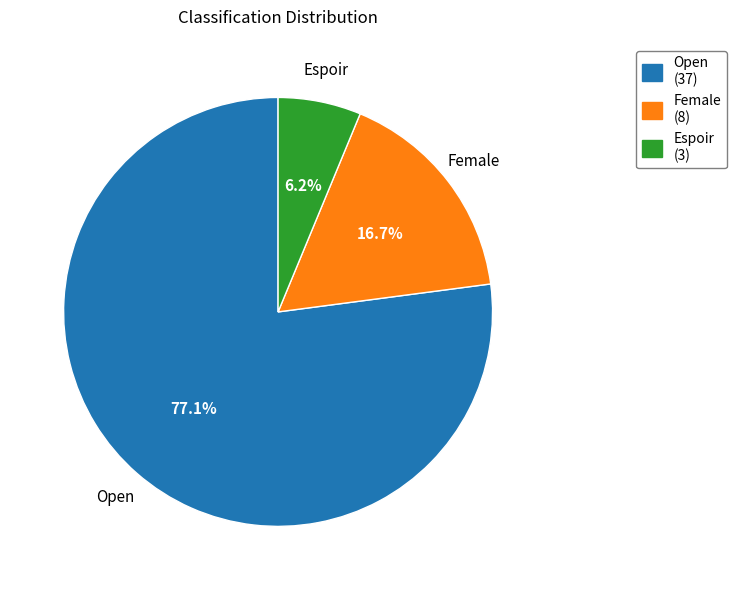

How many slices are in this pie chart?

3